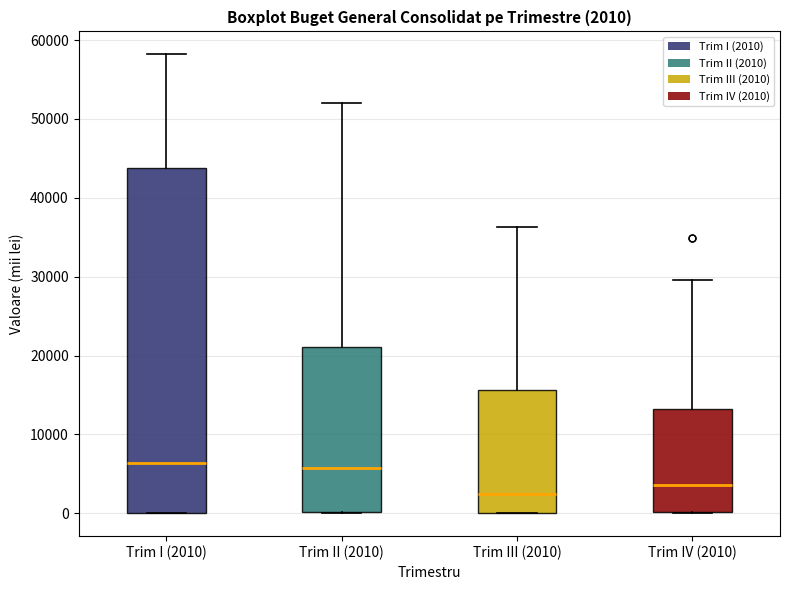

Comparing the boxes themselves (not the whiskers), which one is the tallest?

Trim I (2010)